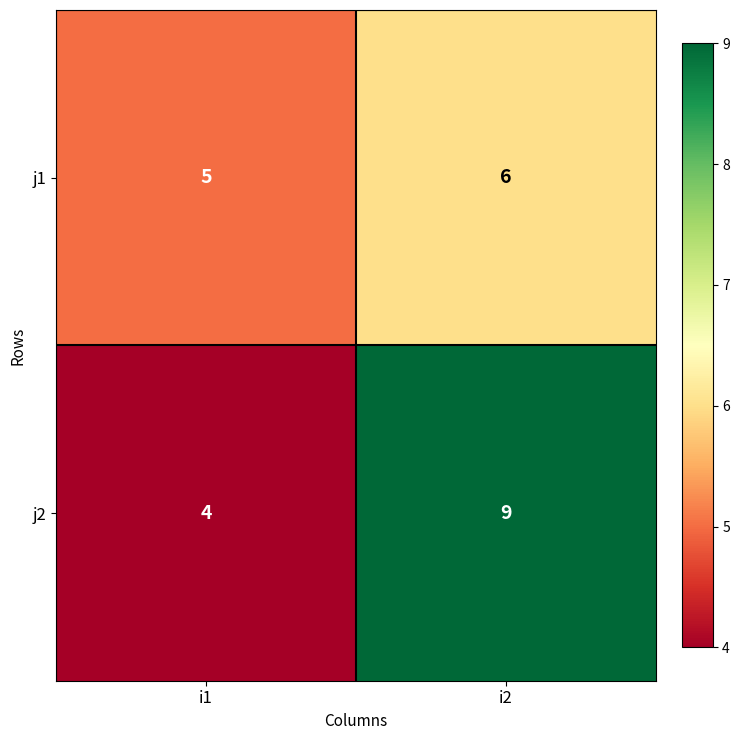

Is it true that j1 equals 6 at i2?

True